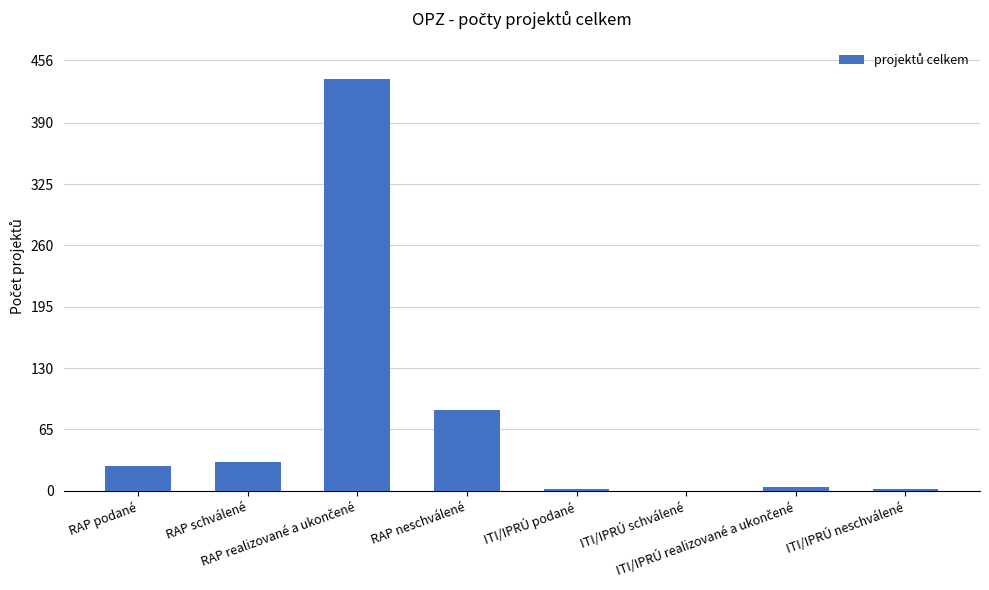

Are the bars horizontal?

No